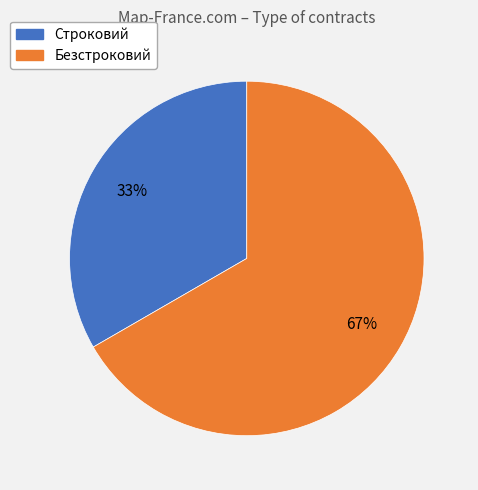

What is the smallest slice in the pie chart?

Строковий